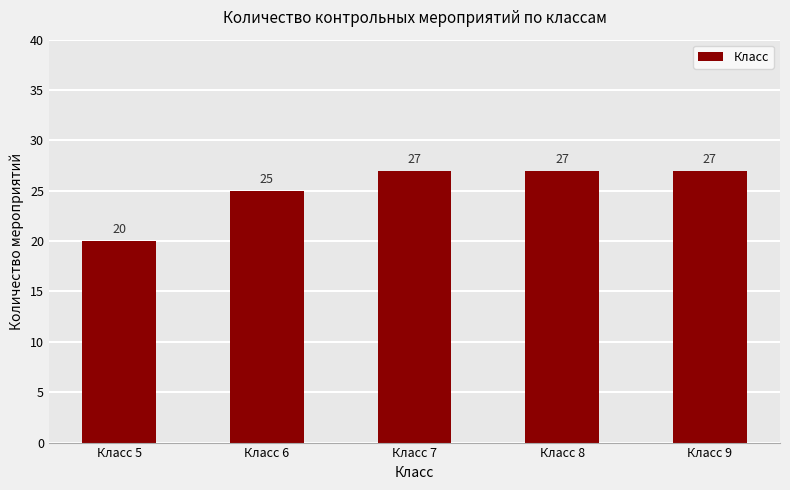

What is the change in value from Класс 5 to Класс 7?

+7